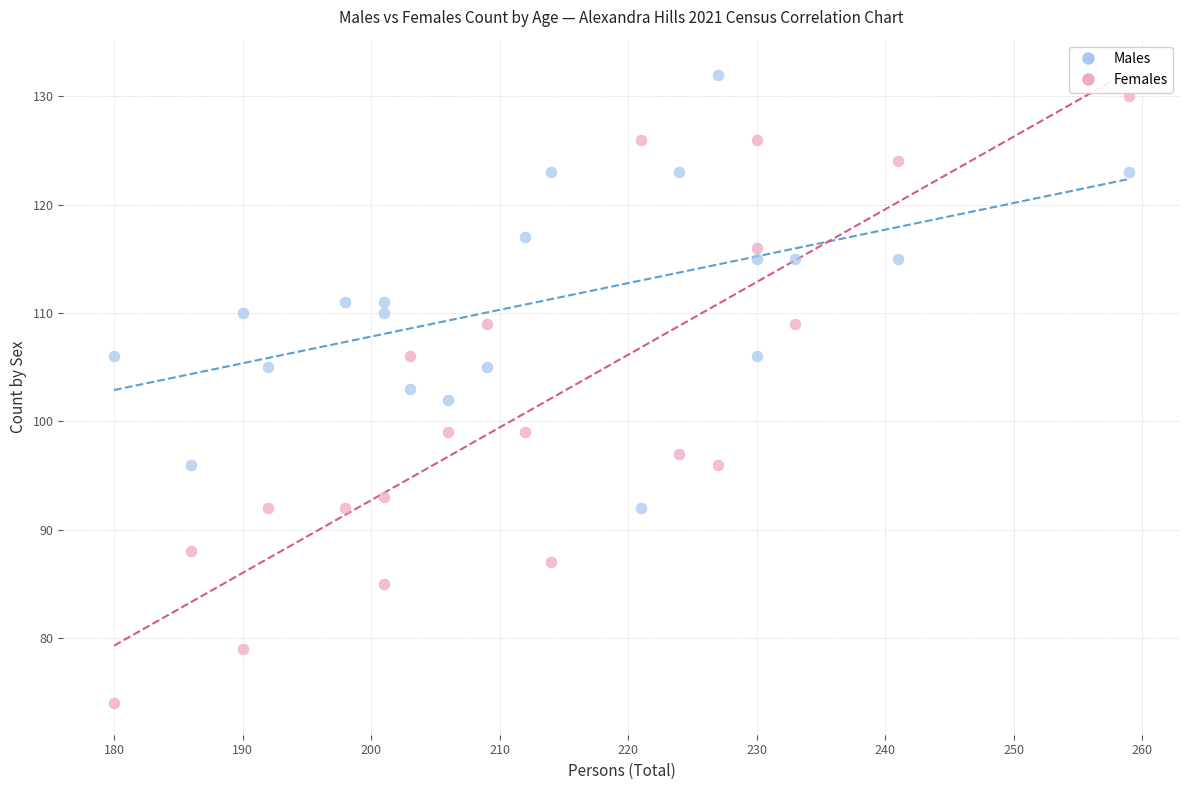

Which series reaches the maximum Y coordinate?

Males